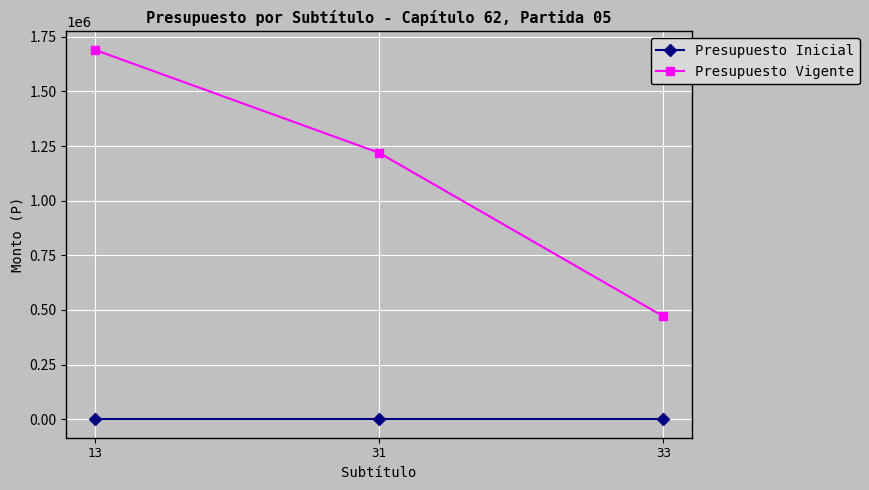

List the series in order of their overall mean, highest first.

Presupuesto Vigente, Presupuesto Inicial